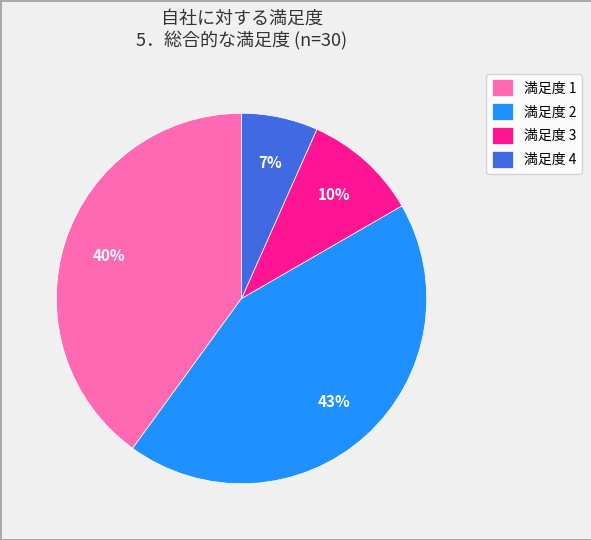

Is the sum of 満足度 2 and 満足度 3 greater than half?

Yes